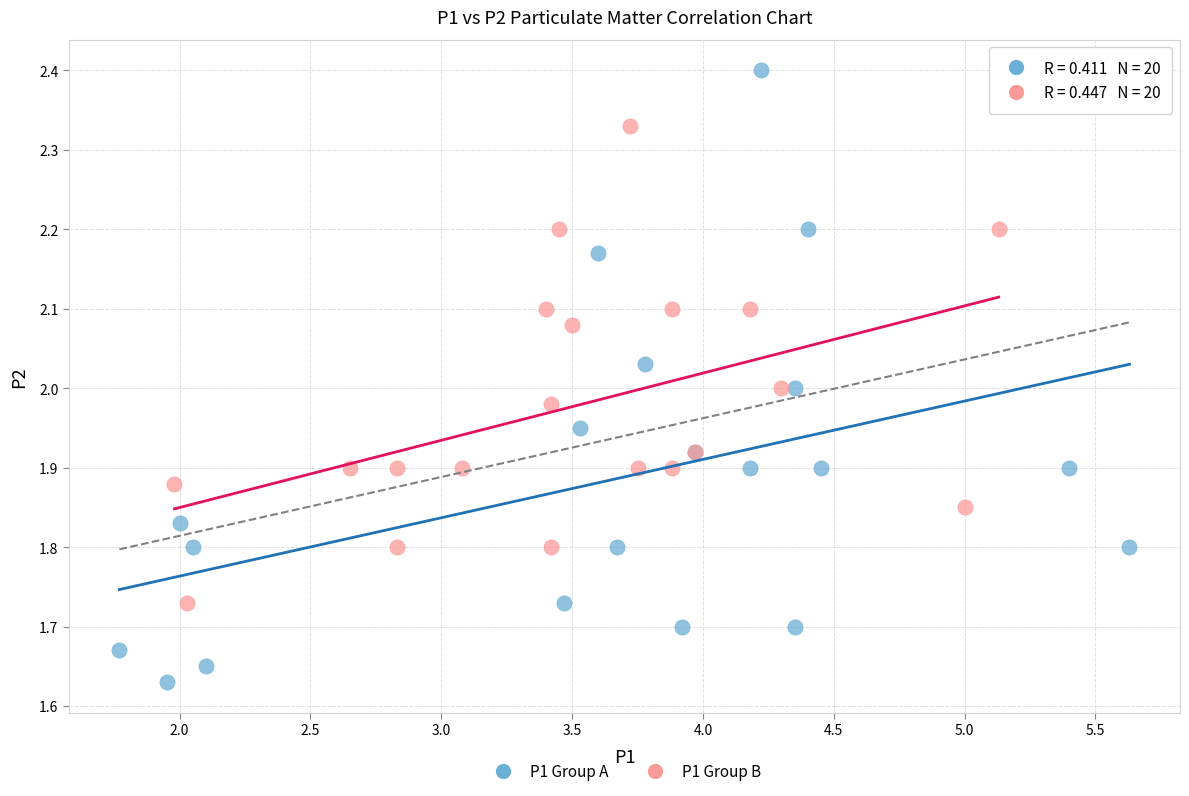

Which series reaches the minimum Y coordinate?

P1 Group A